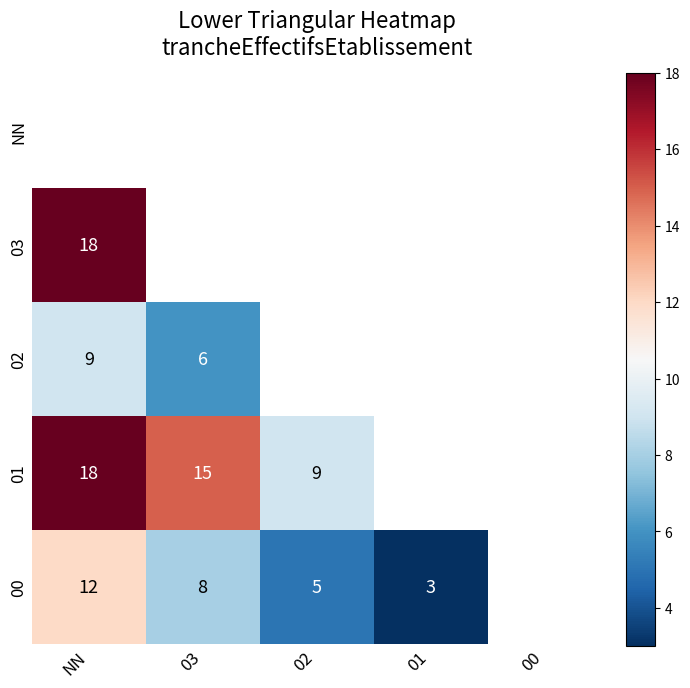

What is the maximum value shown in the chart?

18.0